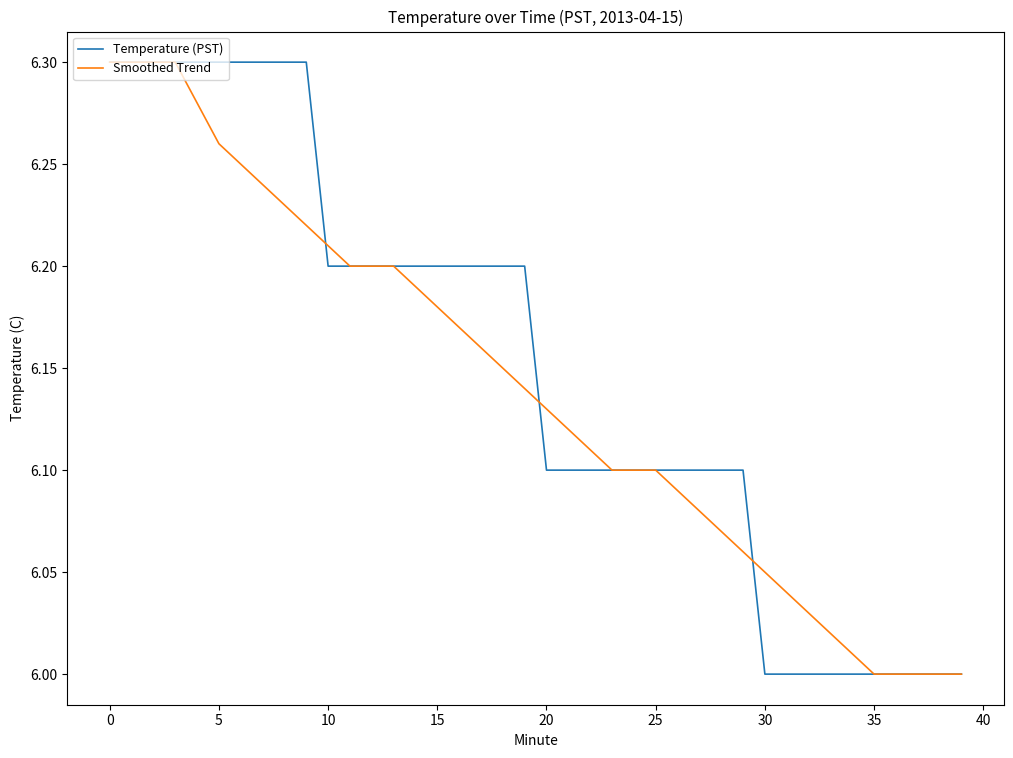

At 5, list the series in order from largest to smallest.

Temperature (PST), Smoothed Trend